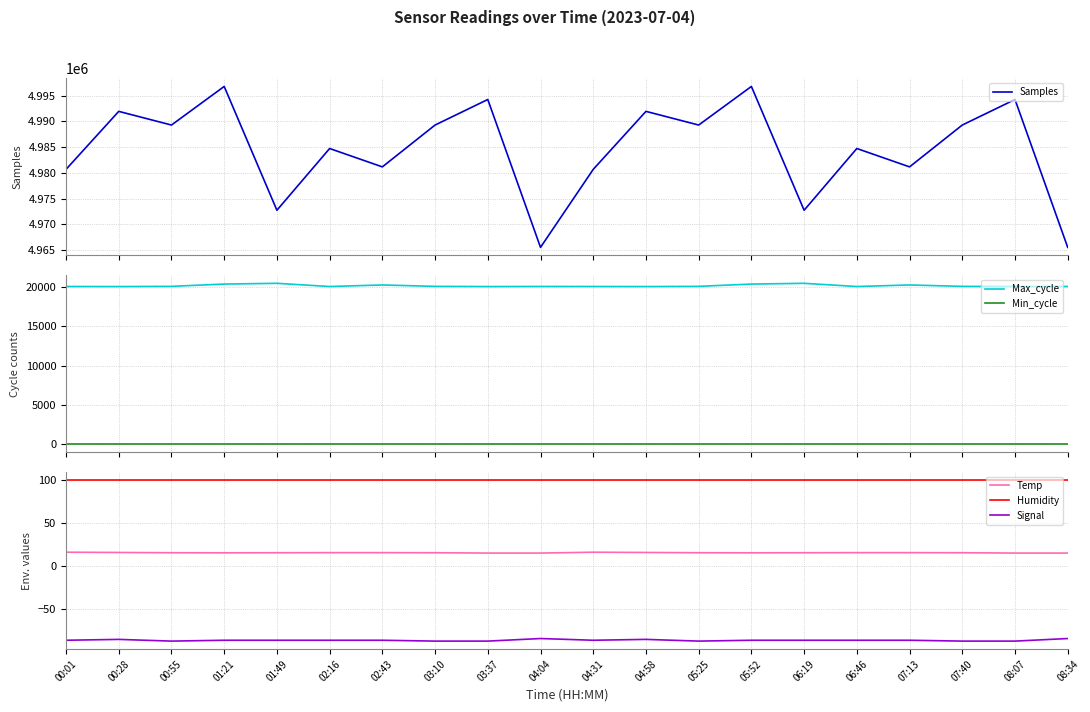

List the series in order of their peak value, highest first.

Samples, Max_cycle, Humidity, Min_cycle, Temp, Signal